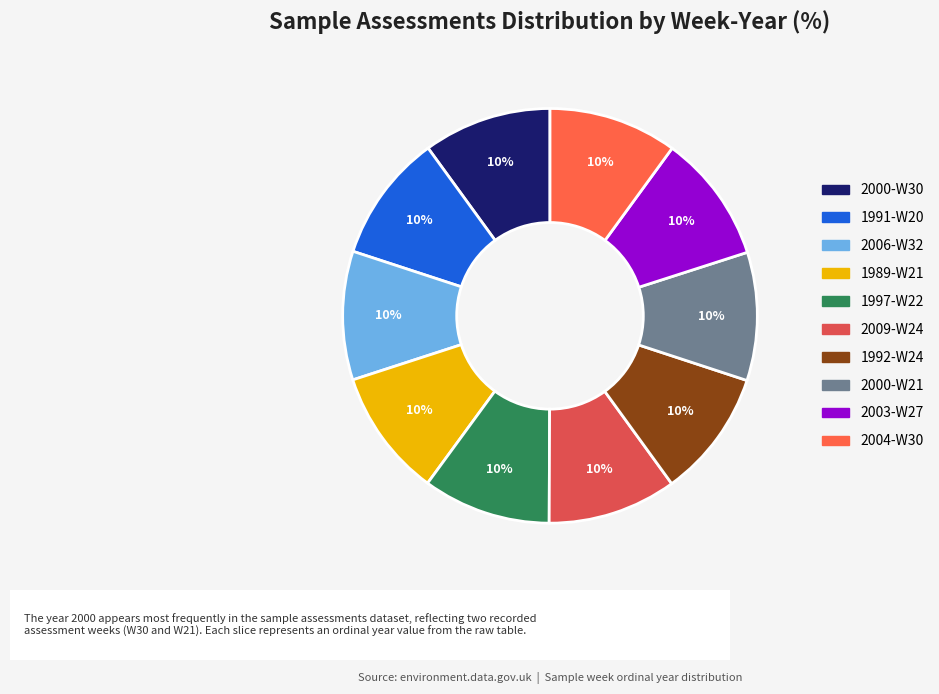

What is the largest slice in the pie chart?

2009-W24